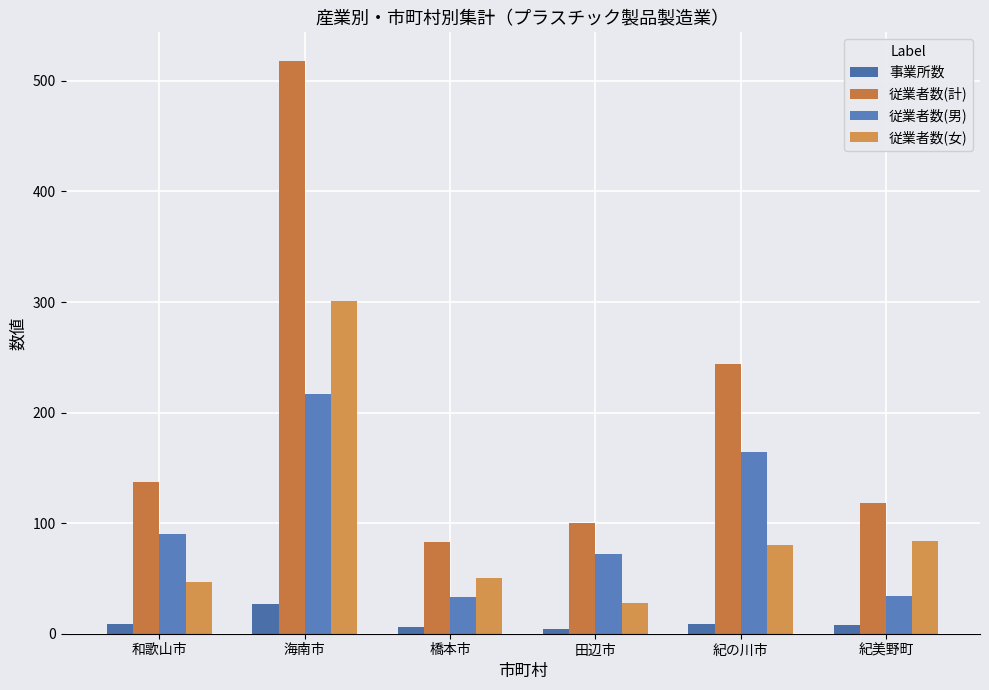

What is the total value across all series at 和歌山市?

283